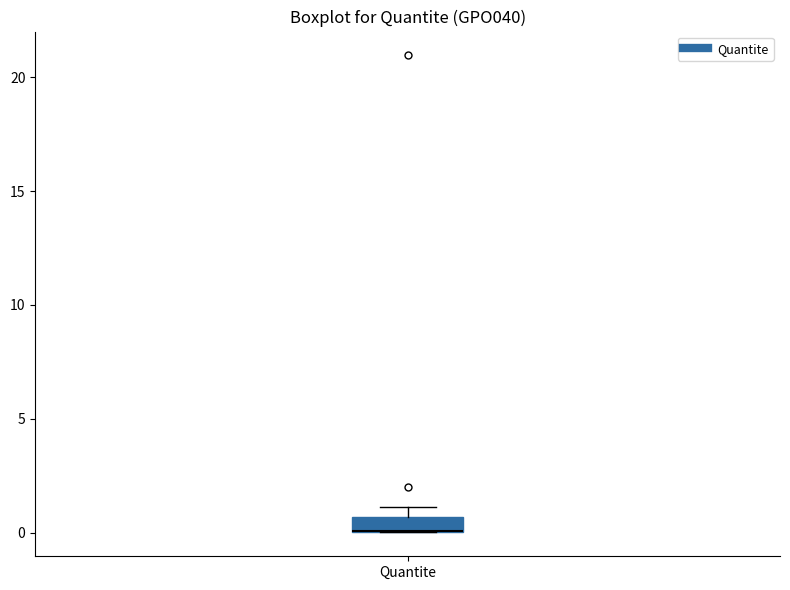

Where is the lower edge of the box for Quantite on the y-axis? The values are not printed on the chart, so give them approximately, as read against the axis.

0.0